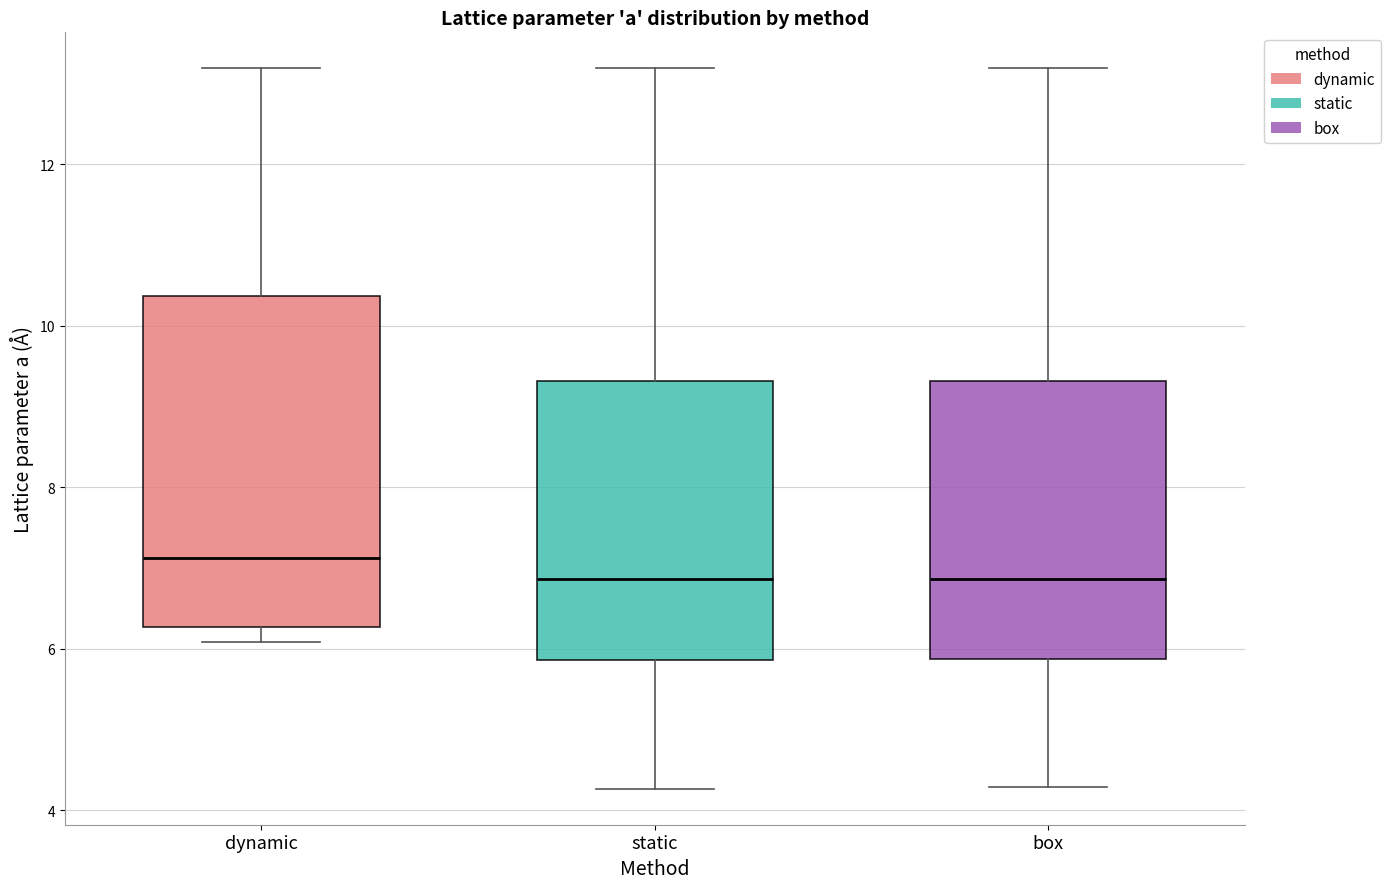

Reading left to right, transcribe this box plot: for each box, give where its median line is, the range the box spans, and where its two whiskers end, as read against the y-axis. The values are not printed on the chart, so give them approximately, as read against the axis.

dynamic: median 7.2, box 6.2 to 10.4, whiskers 6.0 to 13.2
static: median 6.8, box 5.8 to 9.4, whiskers 4.2 to 13.2
box: median 6.8, box 5.8 to 9.4, whiskers 4.2 to 13.2